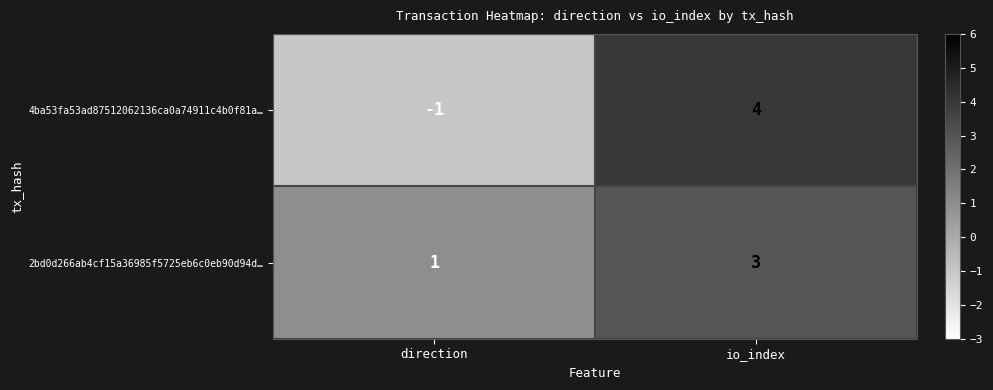

Which series has the largest total across all categories?

2bd0d266ab4cf15a36985f5725eb6c0eb90d94d…